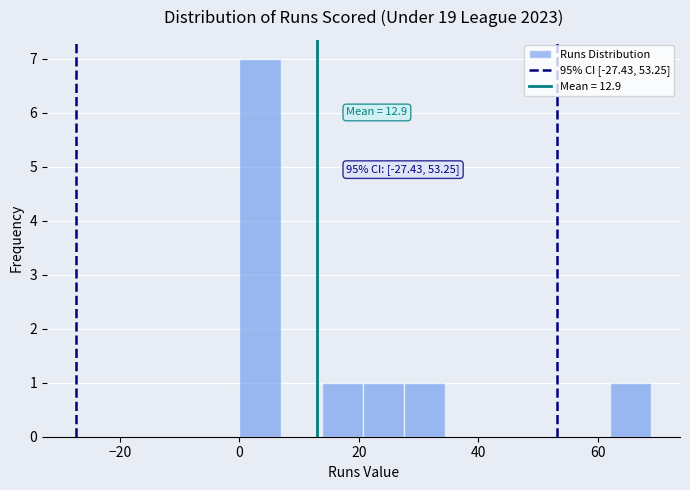

Read against the x-axis, roughly where is the centre of the tallest bar?

4